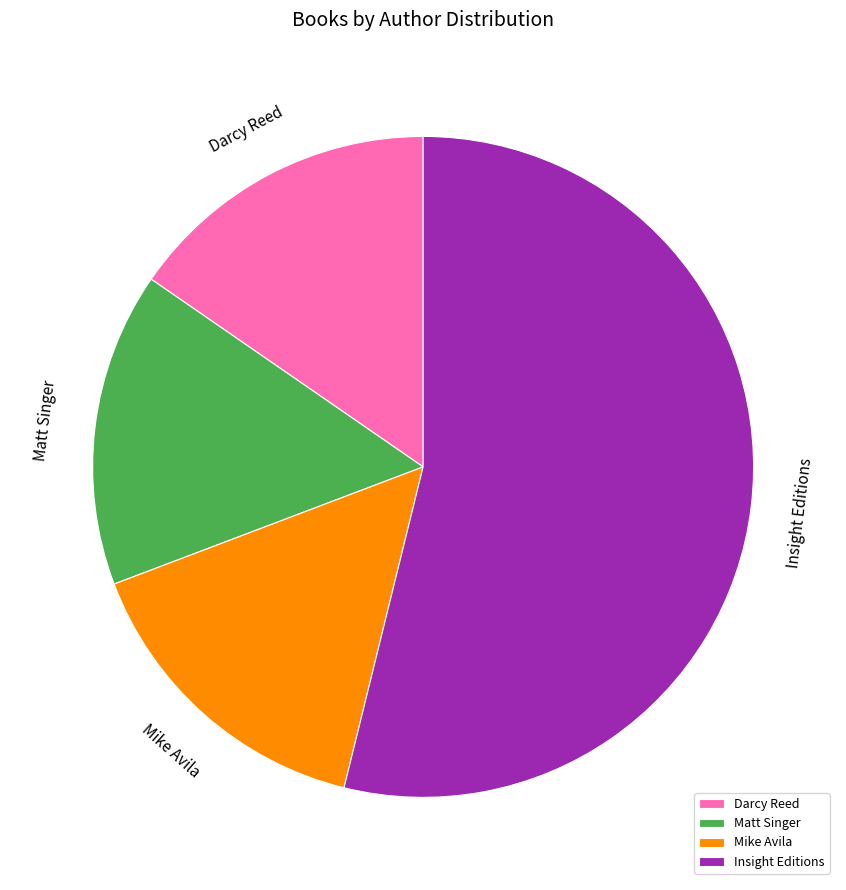

How many slices are in this pie chart?

4